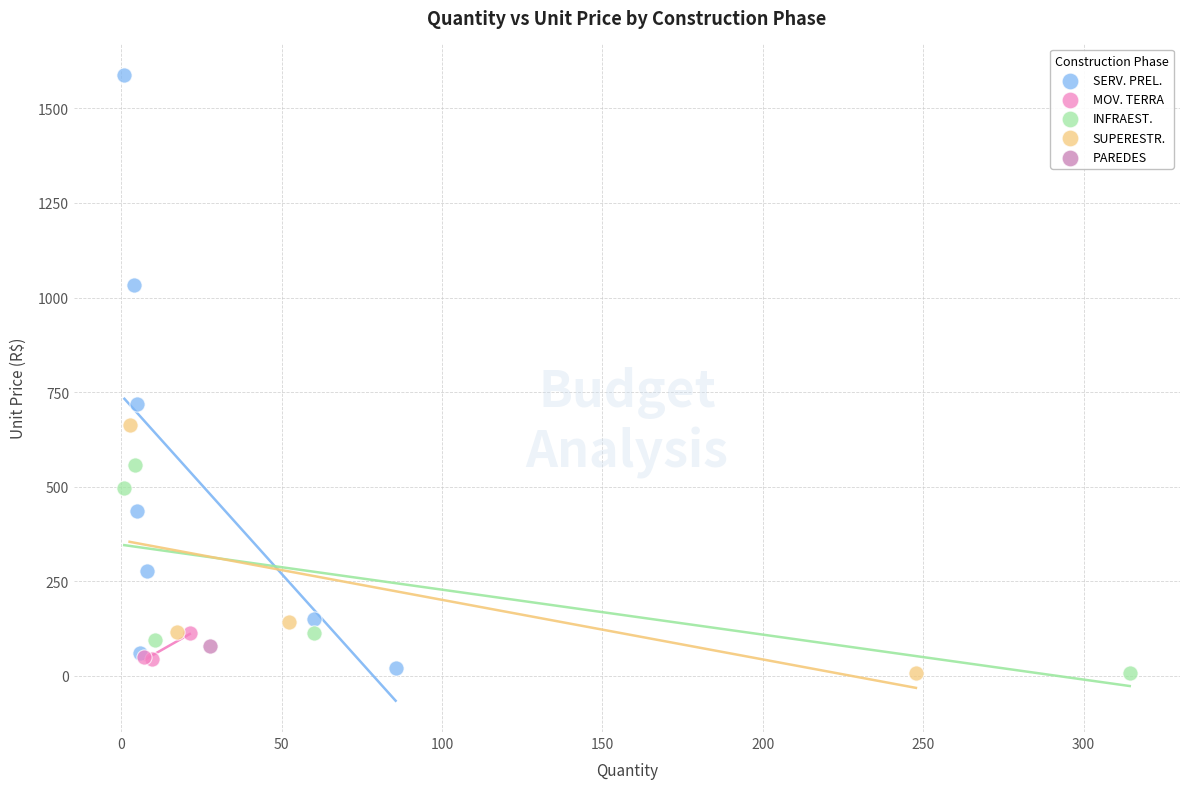

Which series contains the highest Y value?

SERV. PREL.